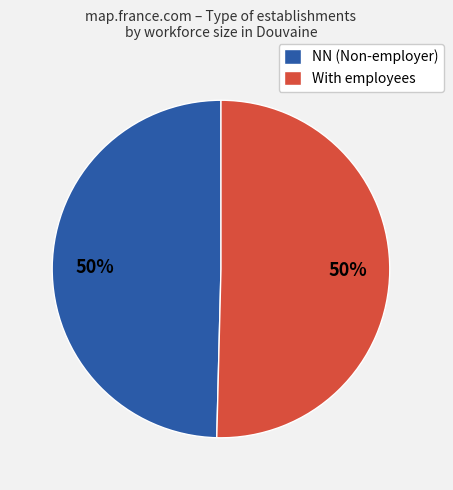

Combined, do With employees and NN (Non-employer) account for over 50%?

Yes